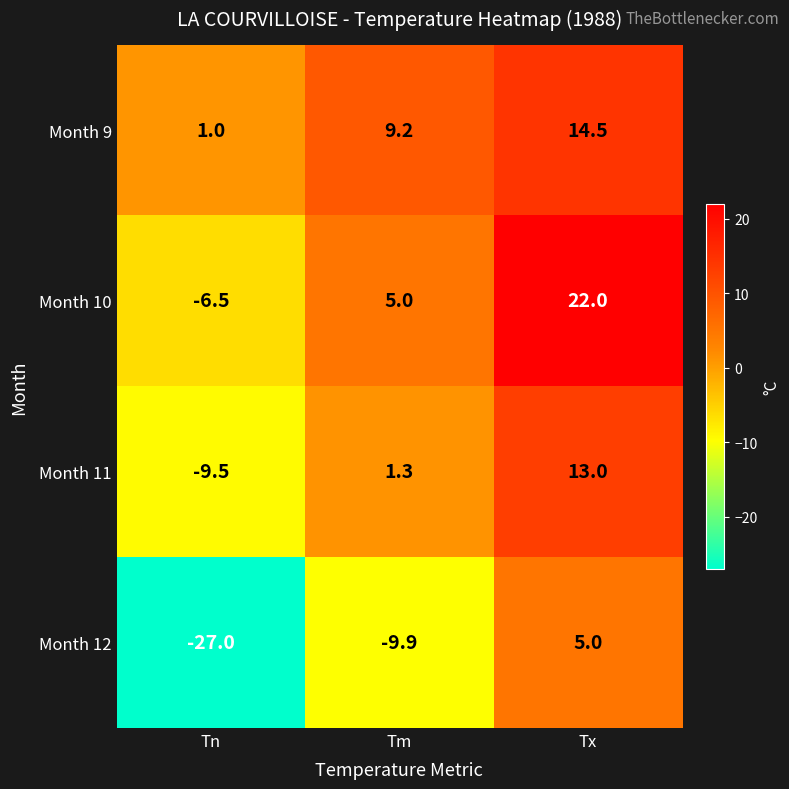

Which series has the largest range (max minus min)?

Month 12